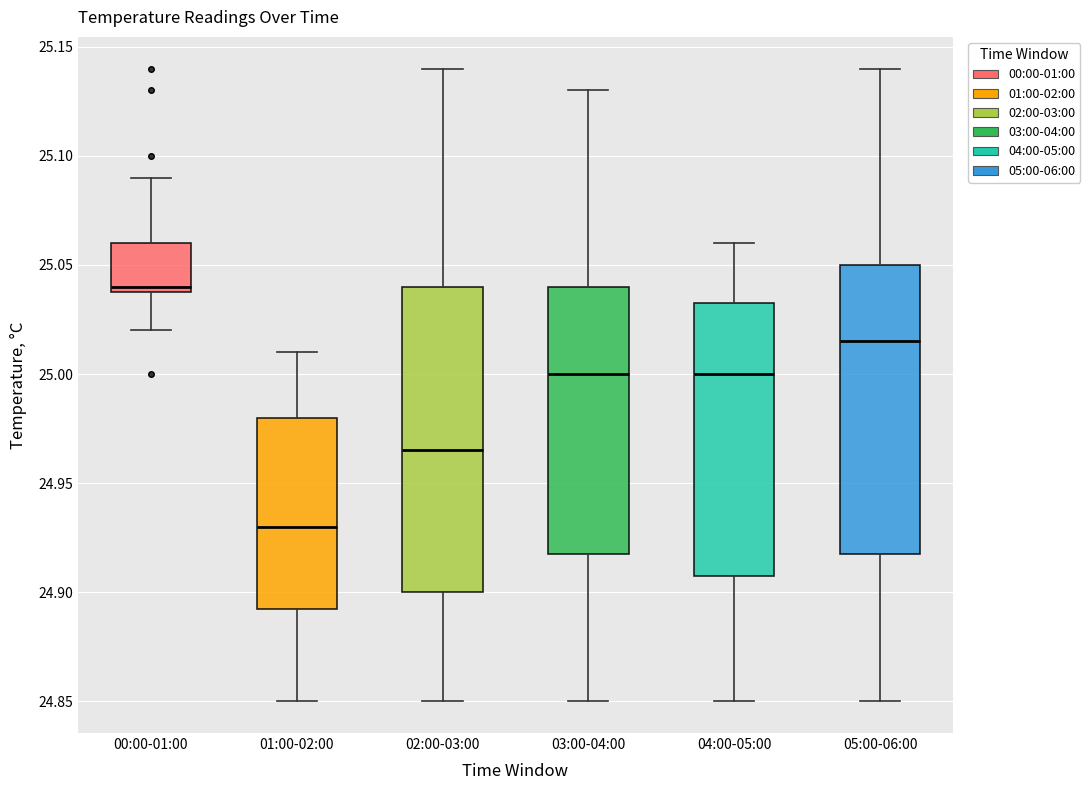

Comparing the boxes themselves (not the whiskers), which one is the tallest?

02:00-03:00